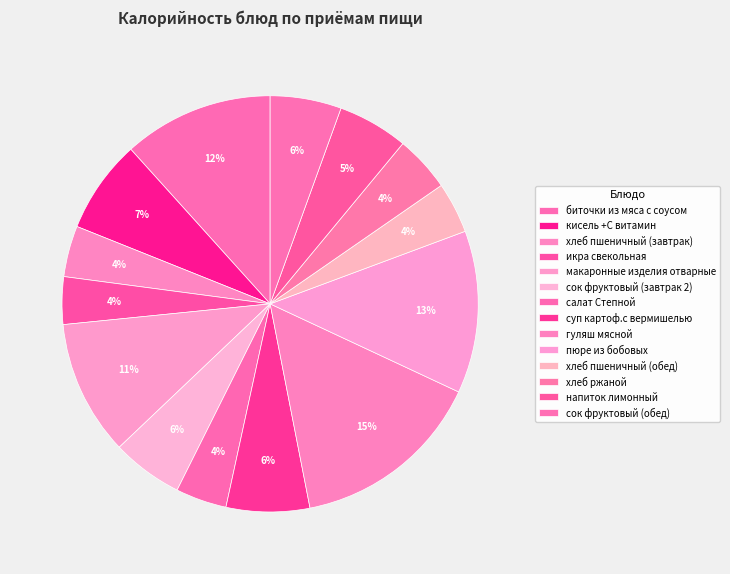

Do гуляш мясной and хлеб ржаной together represent more than half of the pie?

No